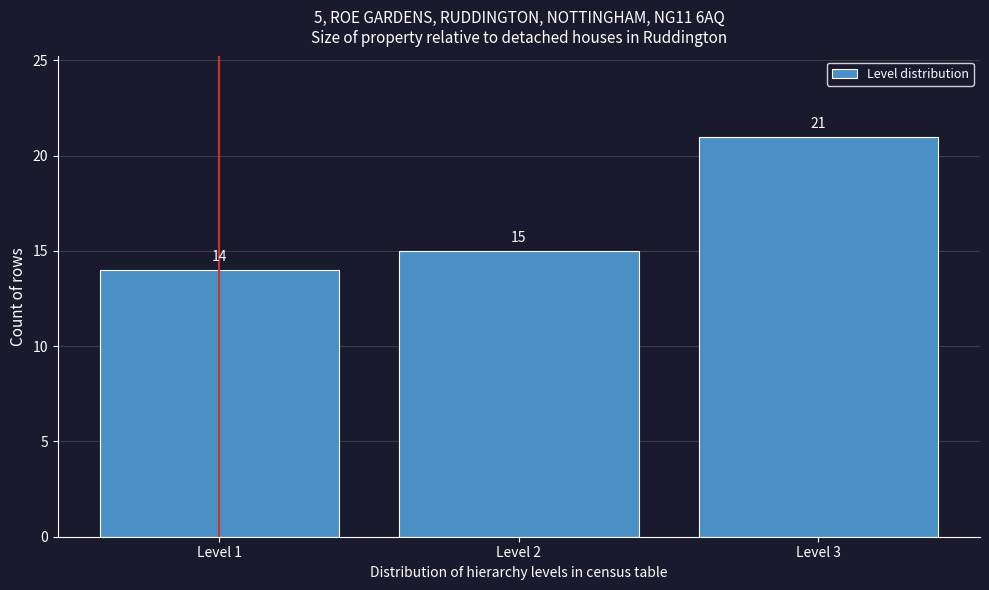

Reading left to right, list all the values displayed in this chart.

Level 1=14	Level 2=15	Level 3=21